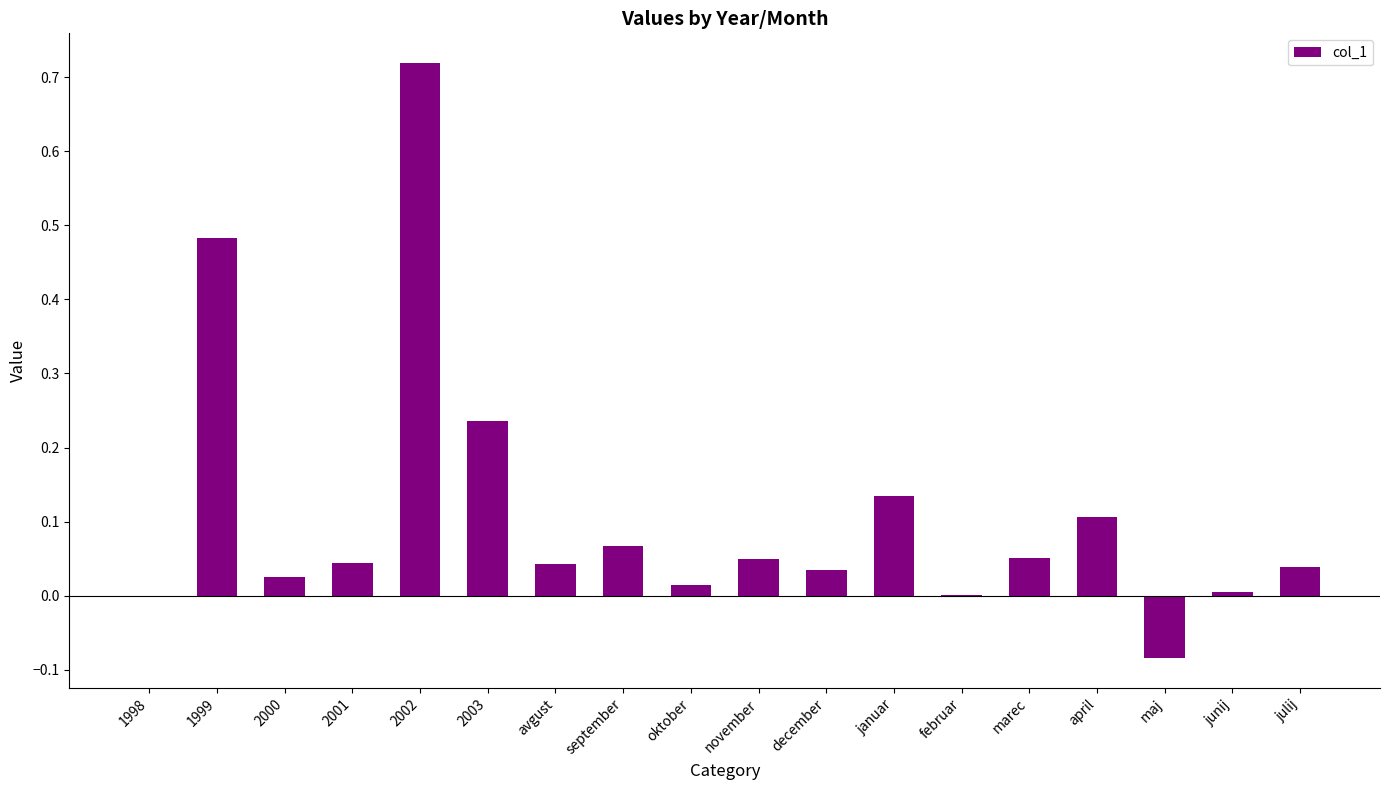

Between maj and 2001, which is larger?

2001